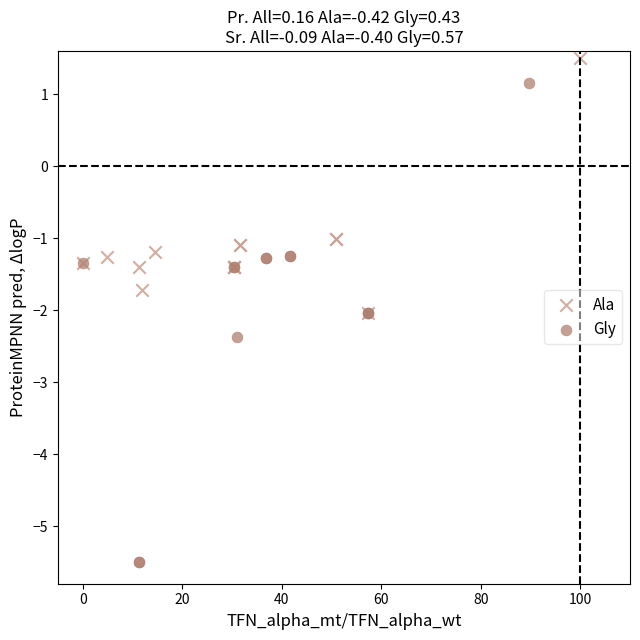

Which series contains the lowest Y value?

Gly